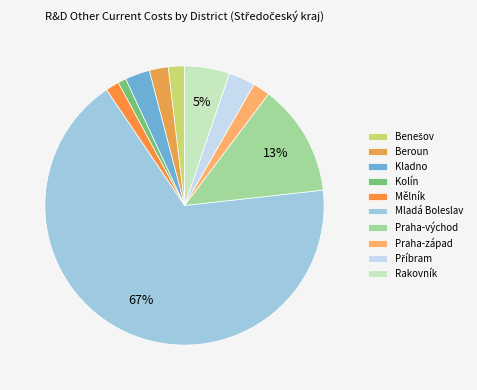

Is it true that Kladno is 3% of the pie?

True